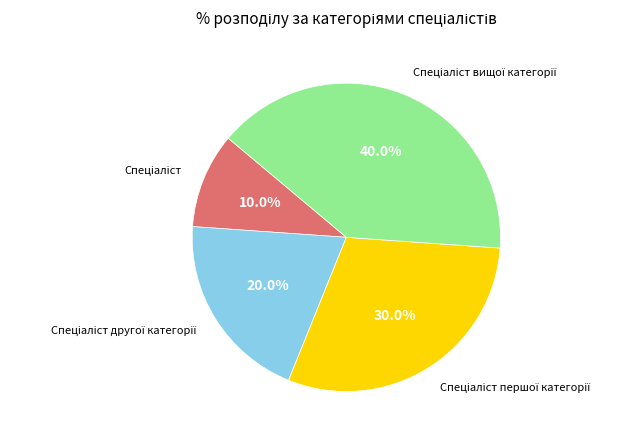

Is there a majority slice in this chart?

No